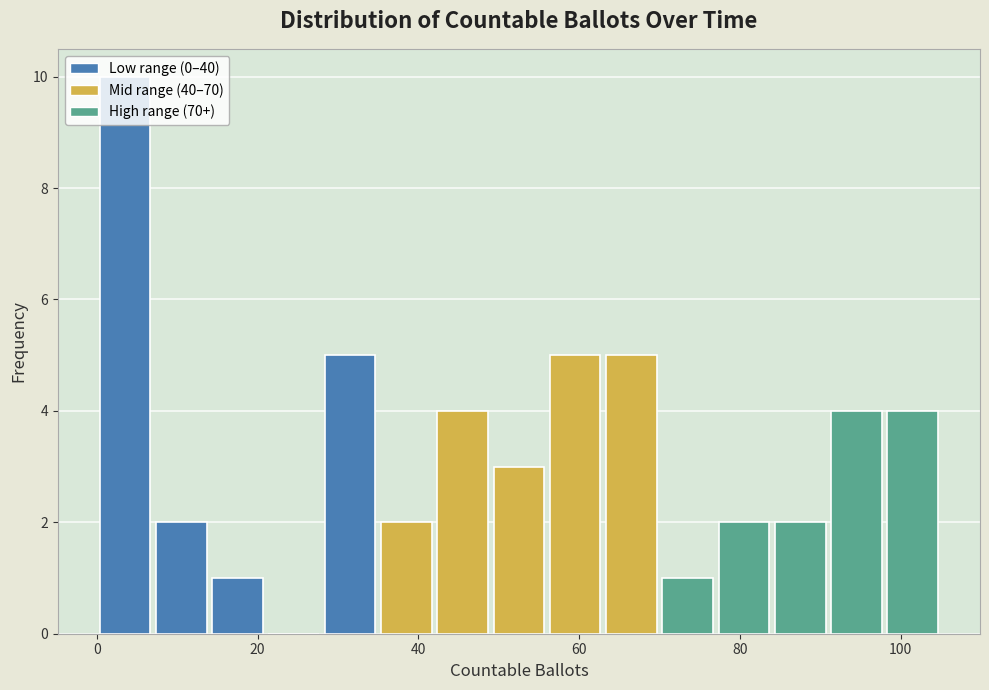

Around what value on the x-axis is the tallest bar? Give the approximate position of its centre, as read against the axis.

4